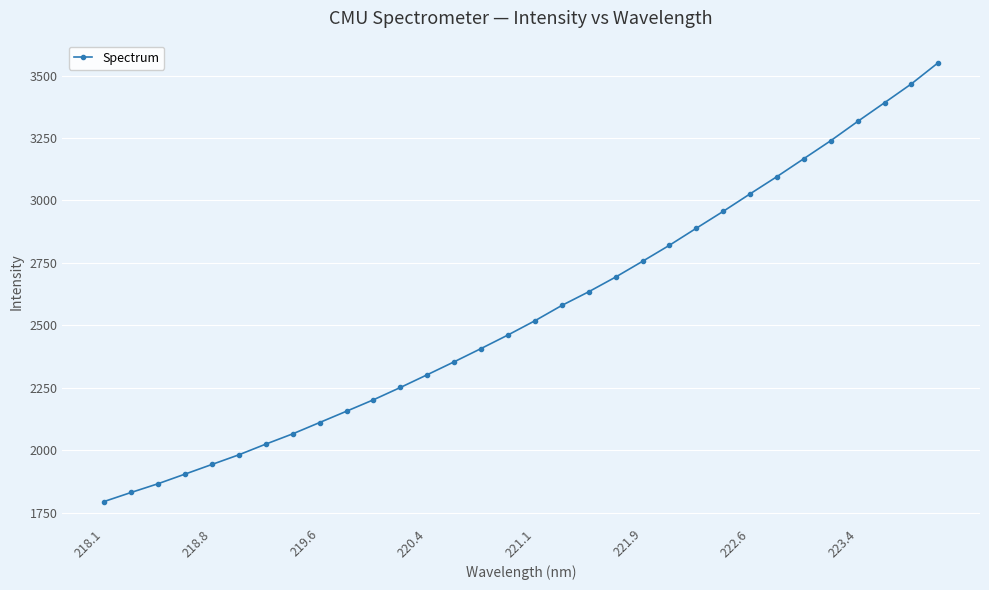

What is the value of the 13th point from the left?

2302.6